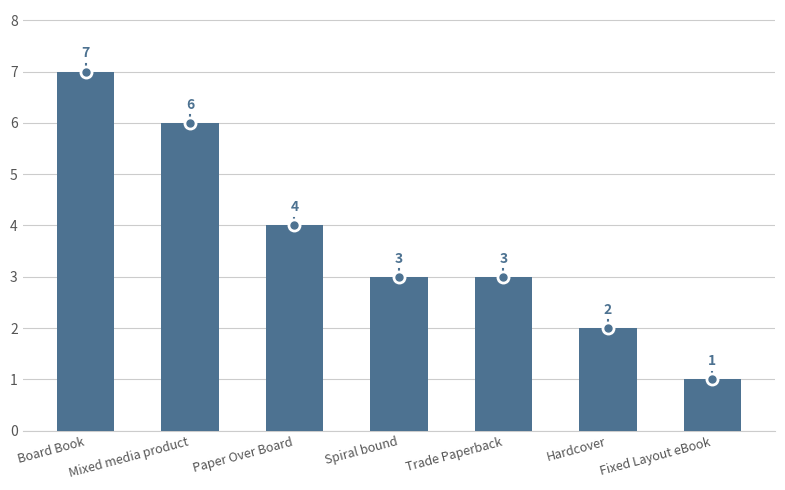

How many distinct data groups are displayed?

1